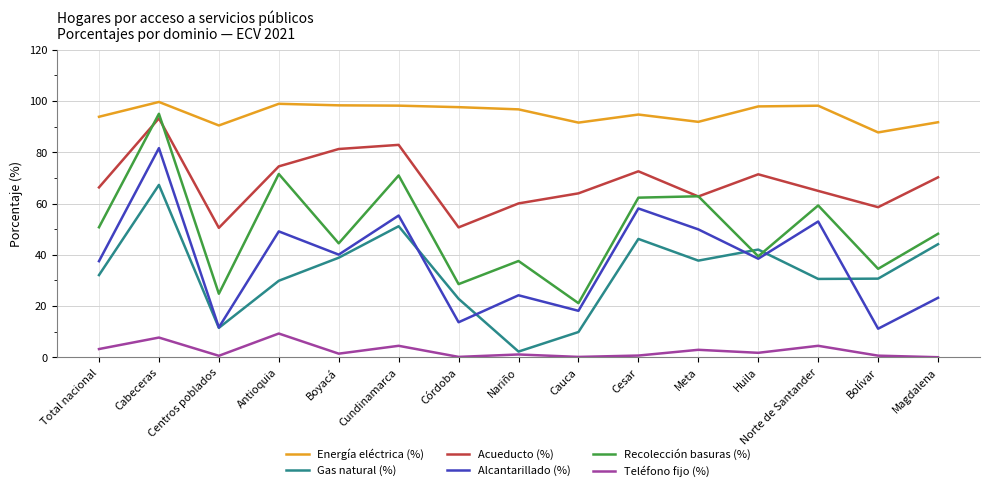

What is the difference between the highest and lowest values at Bolívar?

87.1